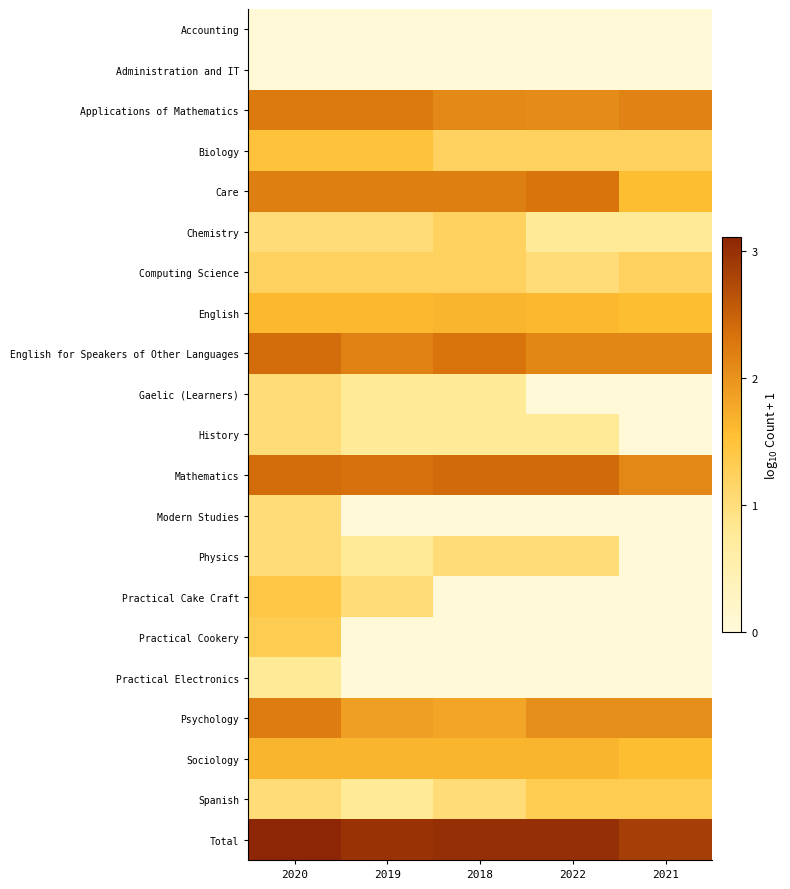

Reading left to right, transcribe all the data shown in this chart.

Accounting: 2020=0.0	2019=0.0	2018=0.0	2022=0.0	2021=0.0
Administration and IT: 2020=0.0	2019=0.0	2018=0.0	2022=0.0	2021=0.0
Applications of Mathematics: 2020=2.3	2019=2.3	2018=2.1	2022=2.1	2021=2.2
Biology: 2020=1.5	2019=1.5	2018=1.2	2022=1.2	2021=1.2
Care: 2020=2.2	2019=2.2	2018=2.2	2022=2.3	2021=1.6
Chemistry: 2020=1.0	2019=1.0	2018=1.2	2022=0.8	2021=0.8
Computing Science: 2020=1.2	2019=1.2	2018=1.2	2022=1.0	2021=1.2
English: 2020=1.6	2019=1.6	2018=1.7	2022=1.6	2021=1.6
English for Speakers of Other Languages: 2020=2.4	2019=2.2	2018=2.3	2022=2.1	2021=2.1
Gaelic (Learners): 2020=1.0	2019=0.8	2018=0.8	2022=0.0	2021=0.0
History: 2020=1.0	2019=0.8	2018=0.8	2022=0.8	2021=0.0
Mathematics: 2020=2.4	2019=2.3	2018=2.4	2022=2.4	2021=2.1
Modern Studies: 2020=1.0	2019=0.0	2018=0.0	2022=0.0	2021=0.0
Physics: 2020=1.0	2019=0.8	2018=1.0	2022=1.0	2021=0.0
Practical Cake Craft: 2020=1.4	2019=1.0	2018=0.0	2022=0.0	2021=0.0
Practical Cookery: 2020=1.3	2019=0.0	2018=0.0	2022=0.0	2021=0.0
Practical Electronics: 2020=0.8	2019=0.0	2018=0.0	2022=0.0	2021=0.0
Psychology: 2020=2.2	2019=1.9	2018=1.8	2022=2.0	2021=2.0
Sociology: 2020=1.7	2019=1.7	2018=1.7	2022=1.7	2021=1.6
Spanish: 2020=1.0	2019=0.8	2018=1.0	2022=1.3	2021=1.3
Total: 2020=3.1	2019=3.0	2018=3.0	2022=3.0	2021=2.8